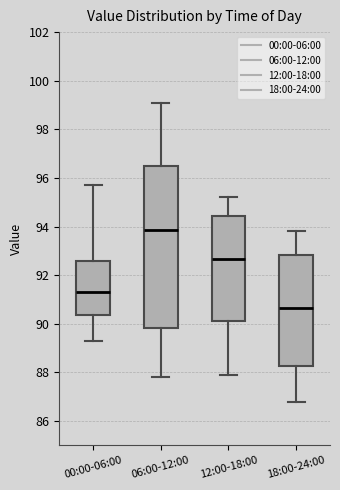

Which box is the tallest, from its lower edge to its upper edge?

06:00-12:00